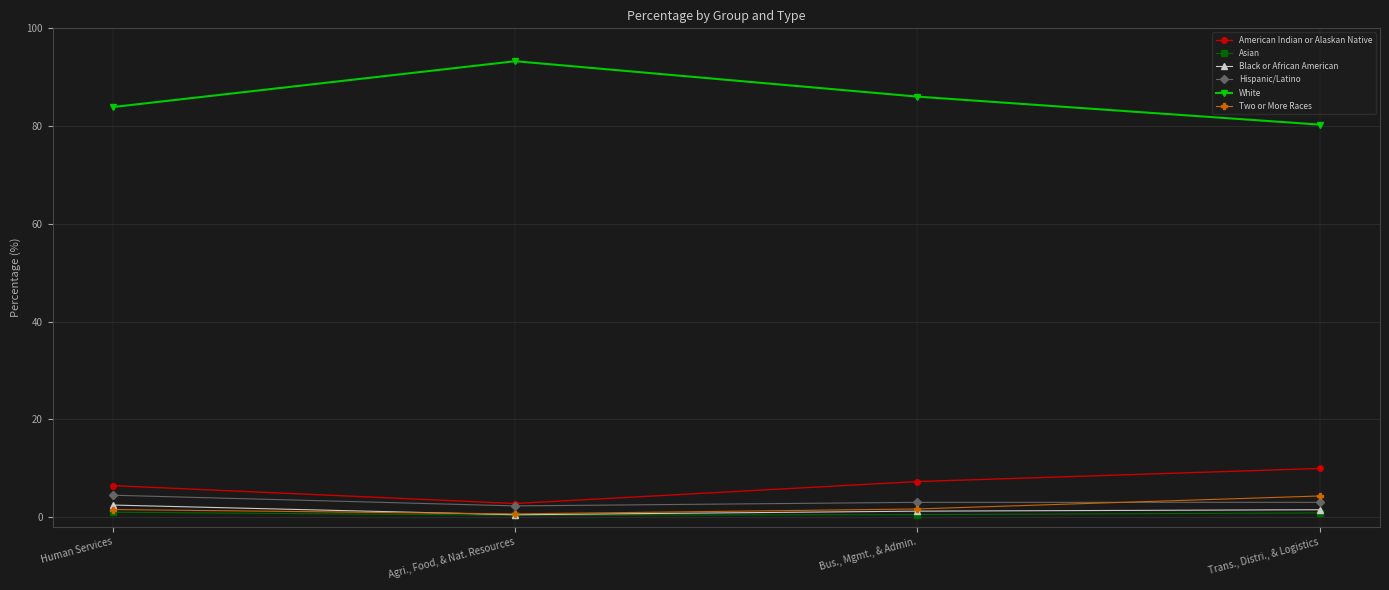

What is the difference between the American Indian or Alaskan Native values at Trans., Distri., & Logistics and Human Services?

3.5